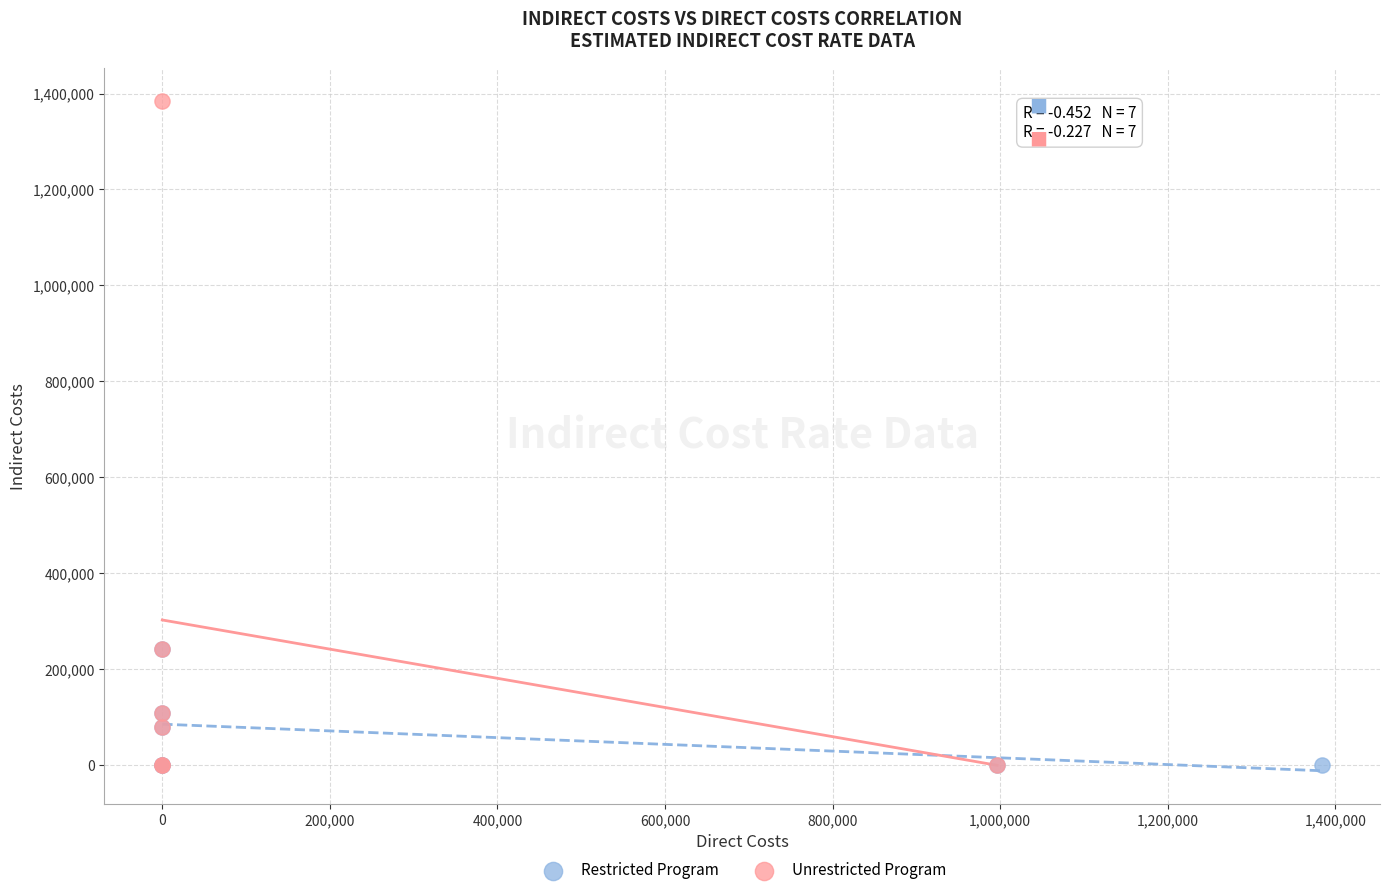

Which series contains the highest Y value?

Unrestricted Program